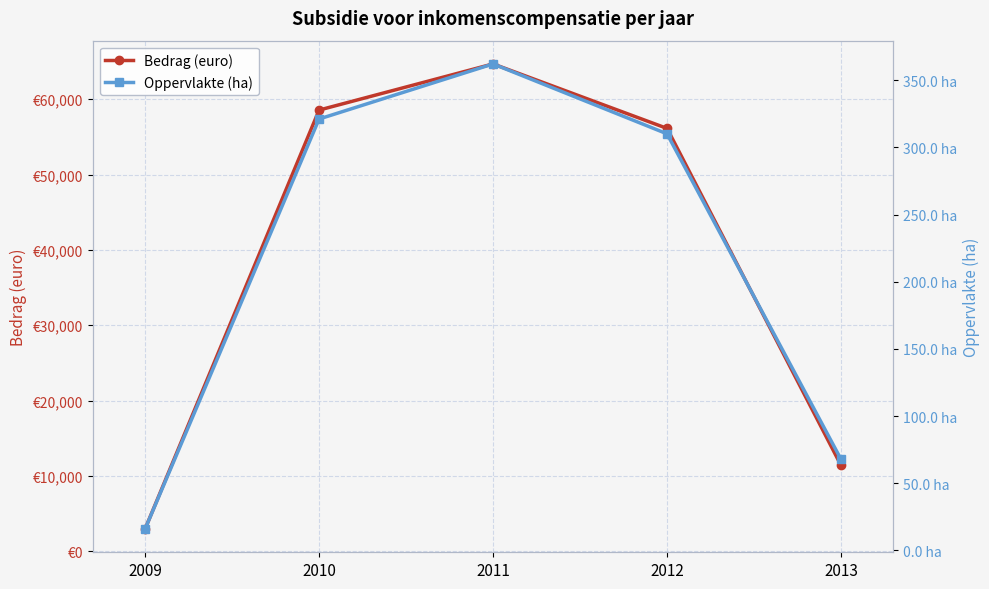

At which label is Oppervlakte (ha) closest to 189?

2012